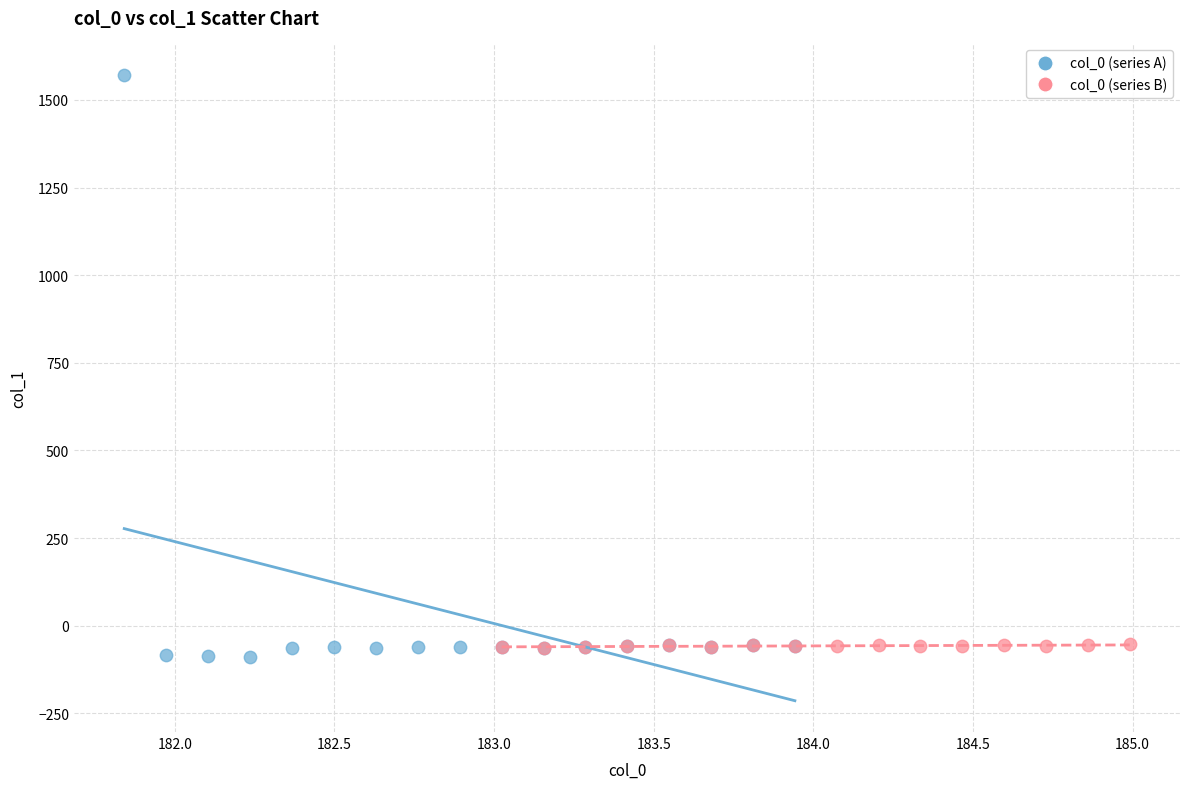

Which series reaches the minimum Y coordinate?

col_0 (series A)